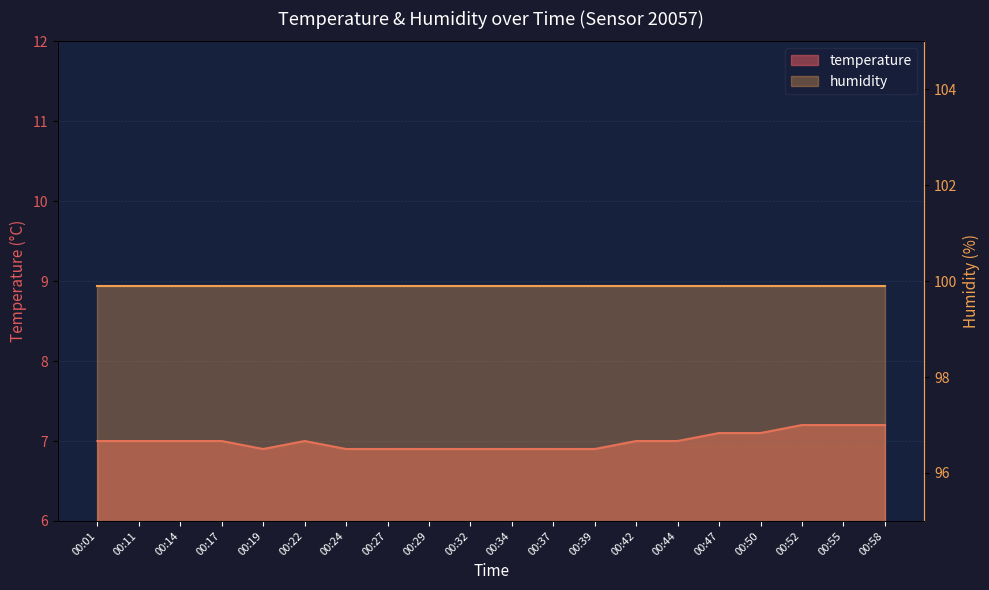

What is the ratio of the value at 00:24 to the value at 00:55?

1.0